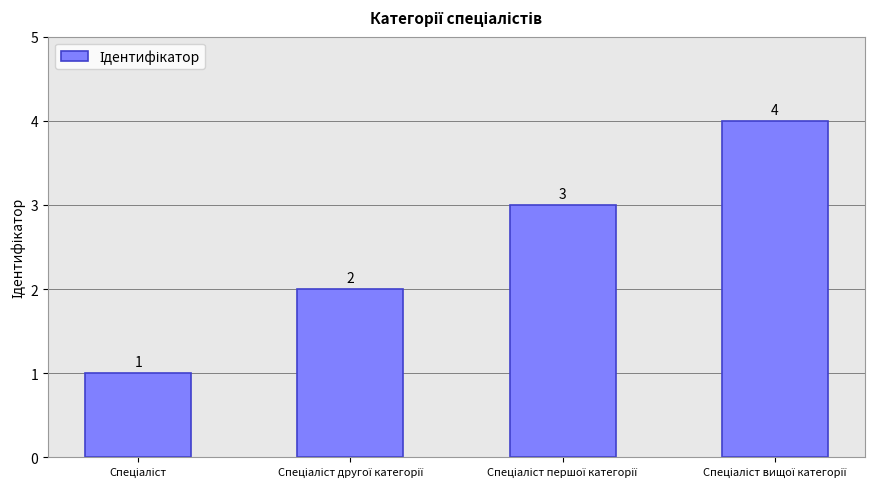

What is the greatest value displayed?

4